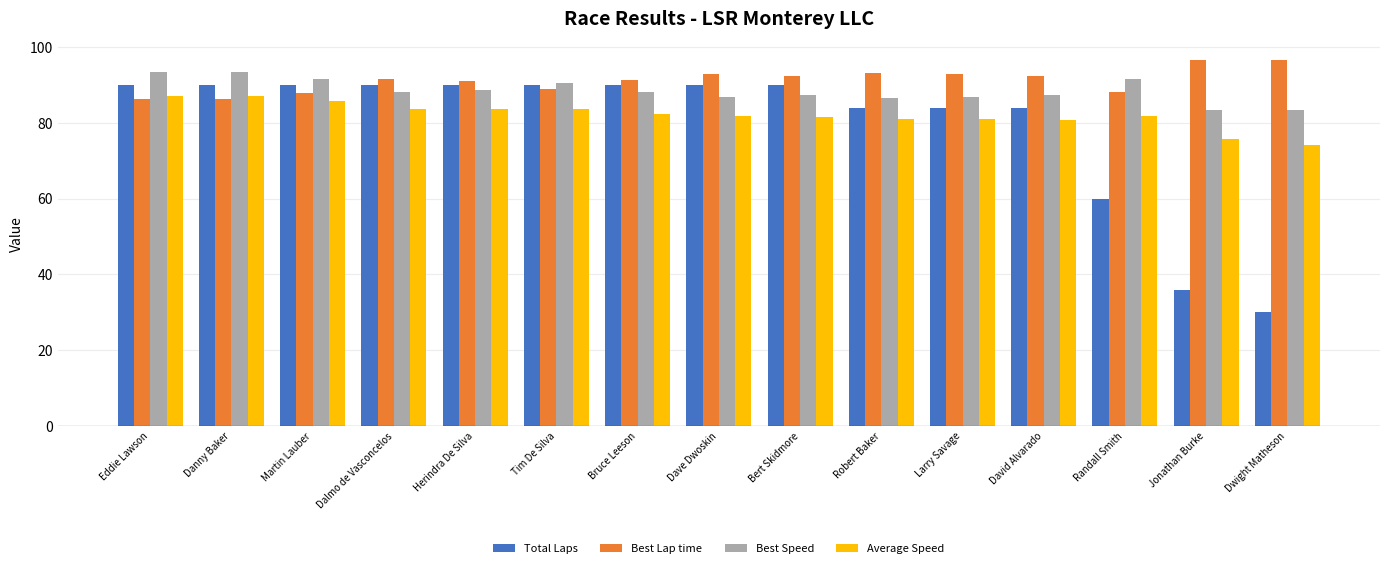

The value of Average Speed at Bruce Leeson is 20.3. True or false?

False